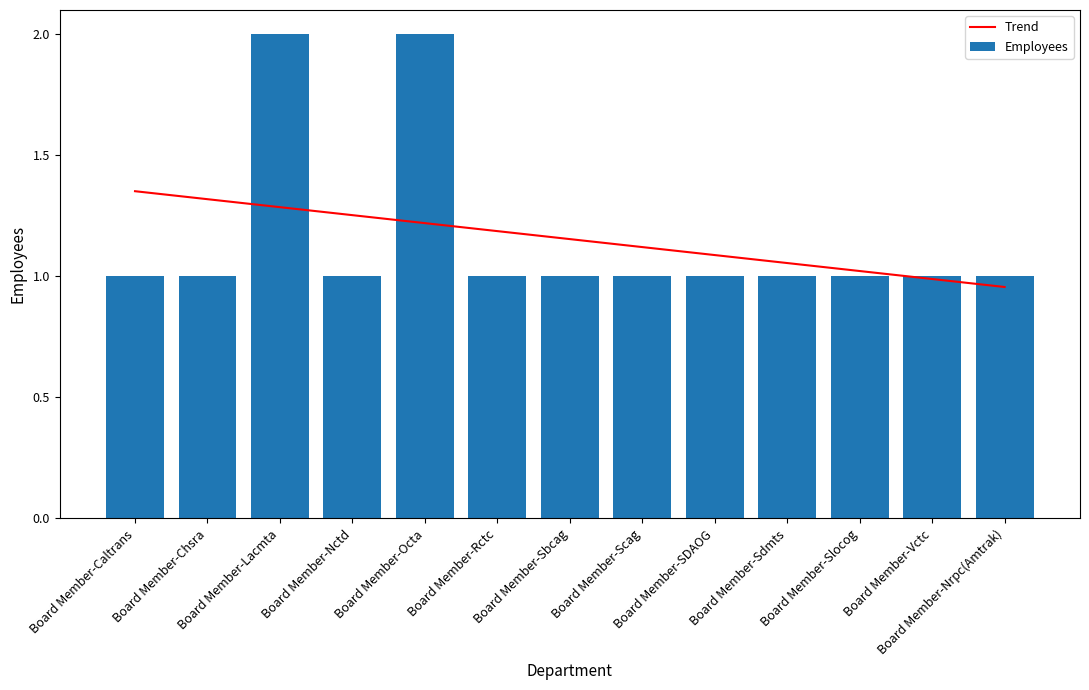

What is the difference between the maximum and minimum values in the Employees series?

1